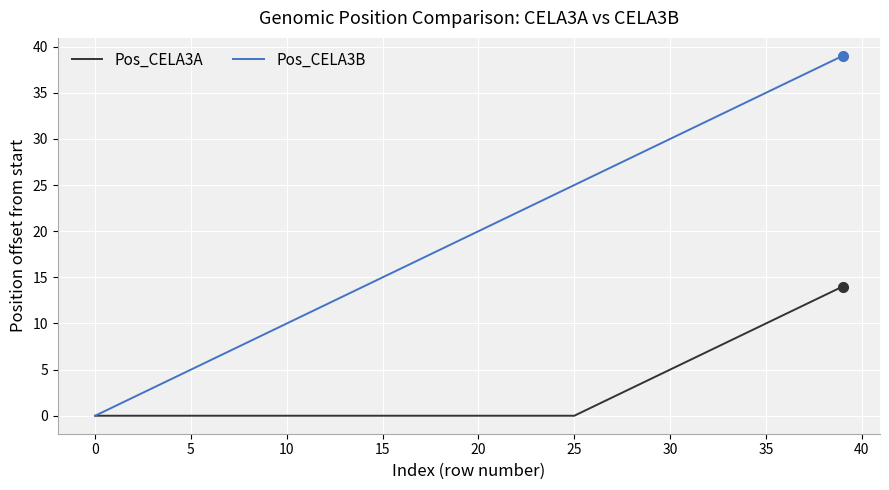

Rank the series by their average value, from highest to lowest.

Pos_CELA3B, Pos_CELA3A